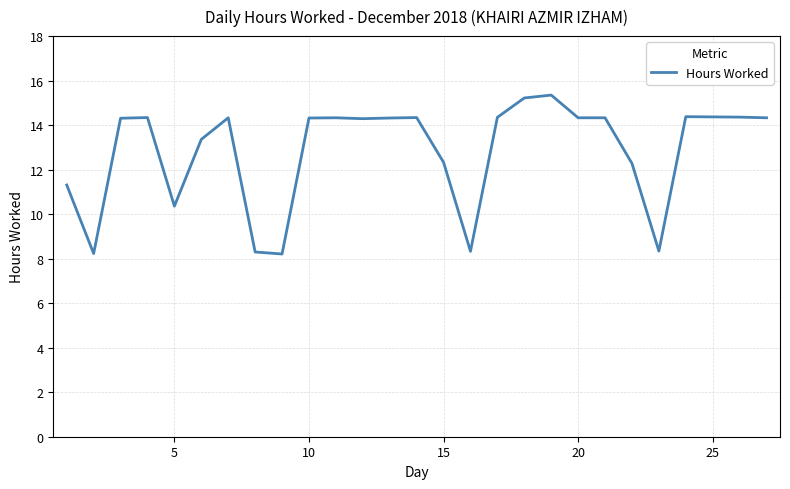

How many interior local valleys (lower than both neighbors) does the data have?

6